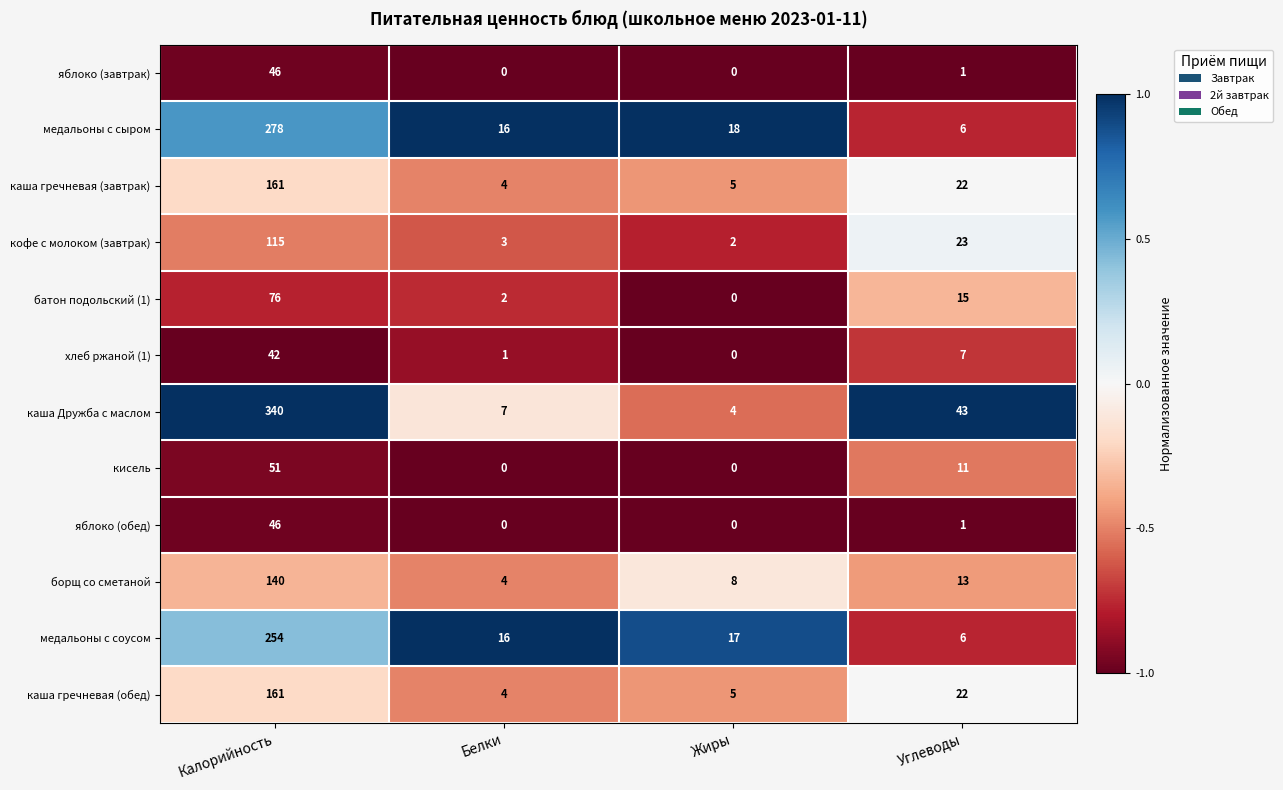

Is the value of кисель at Жиры greater than the value of яблоко (обед) at Углеводы?

No